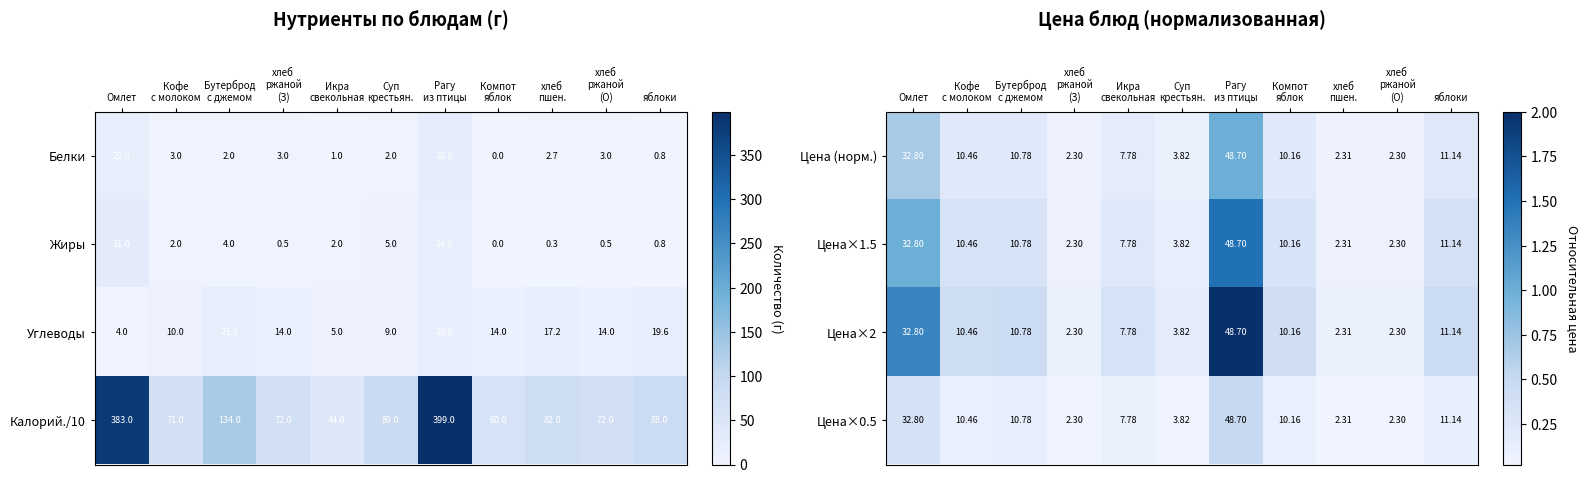

At which label does Цена (норм.) first exceed 10?

Омлет